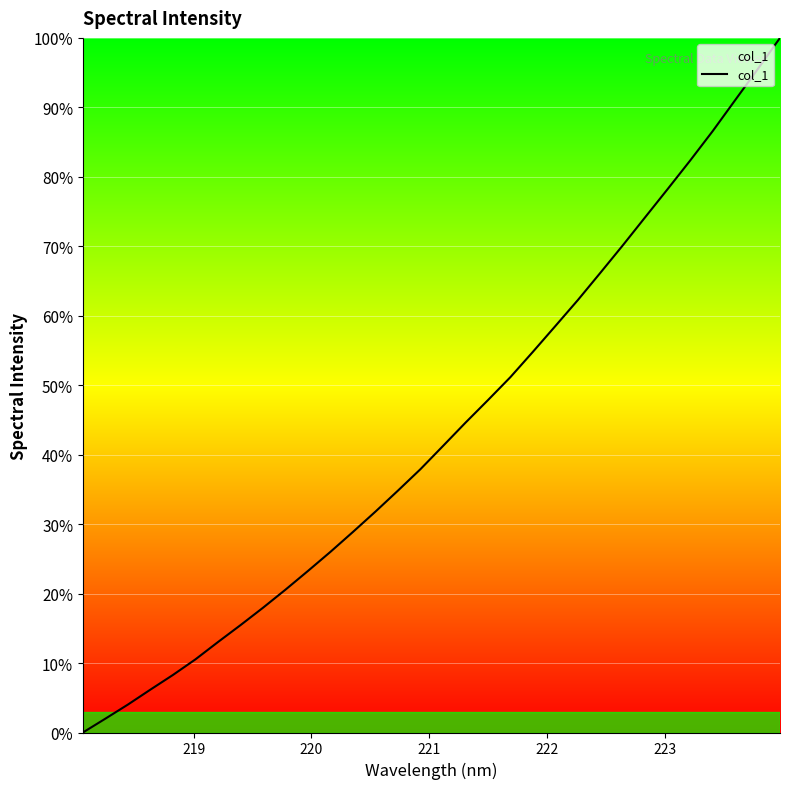

Reading left to right, transcribe all the data shown in this chart.

0.0	2.0	4.0	6.2	8.3	10.5	13.0	15.5	18.0	20.6	23.3	26.0	28.9	31.8	34.8	37.9	41.2	44.6	47.8	51.2	54.8	58.5	62.2	66.2	70.1	74.2	78.2	82.3	86.6	91.0	95.5	100.0